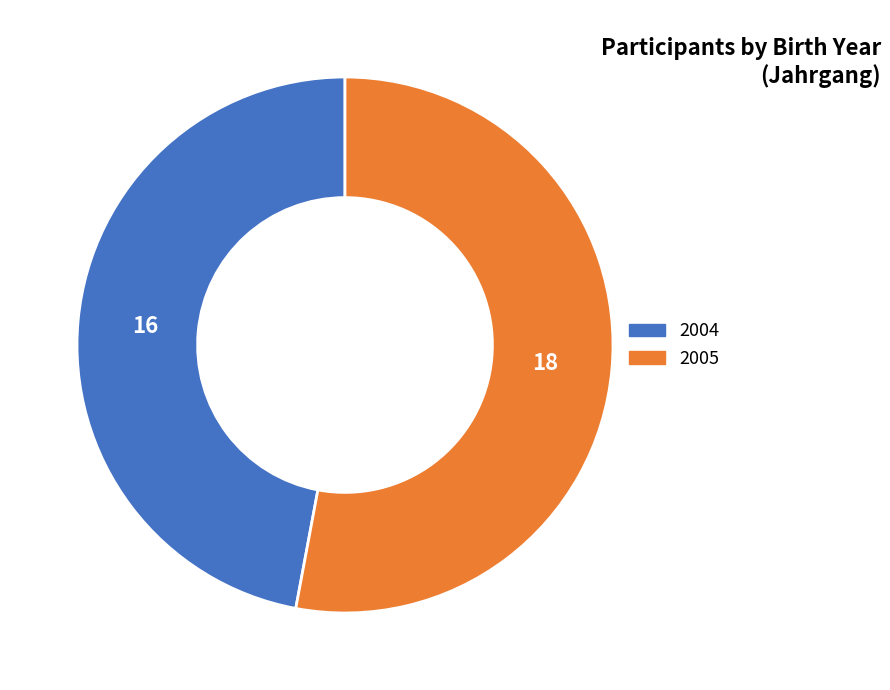

How many segments does this pie chart have?

2